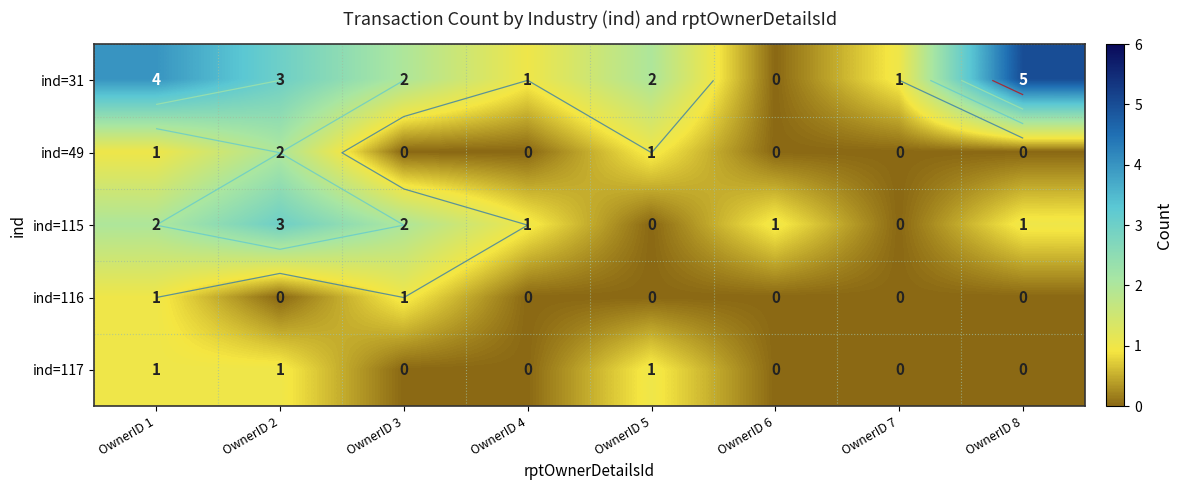

Is the value of ind=115 at OwnerID 1 greater than the value of ind=117 at OwnerID 6?

Yes